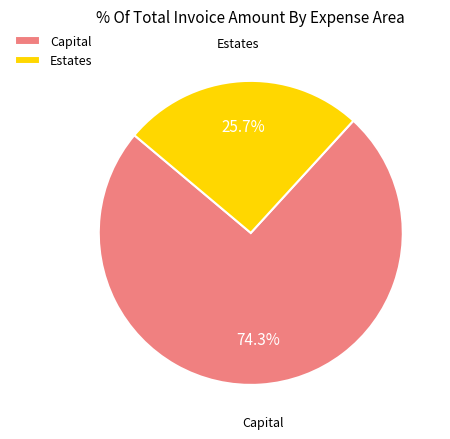

Is the sum of Estates and Capital greater than half?

Yes